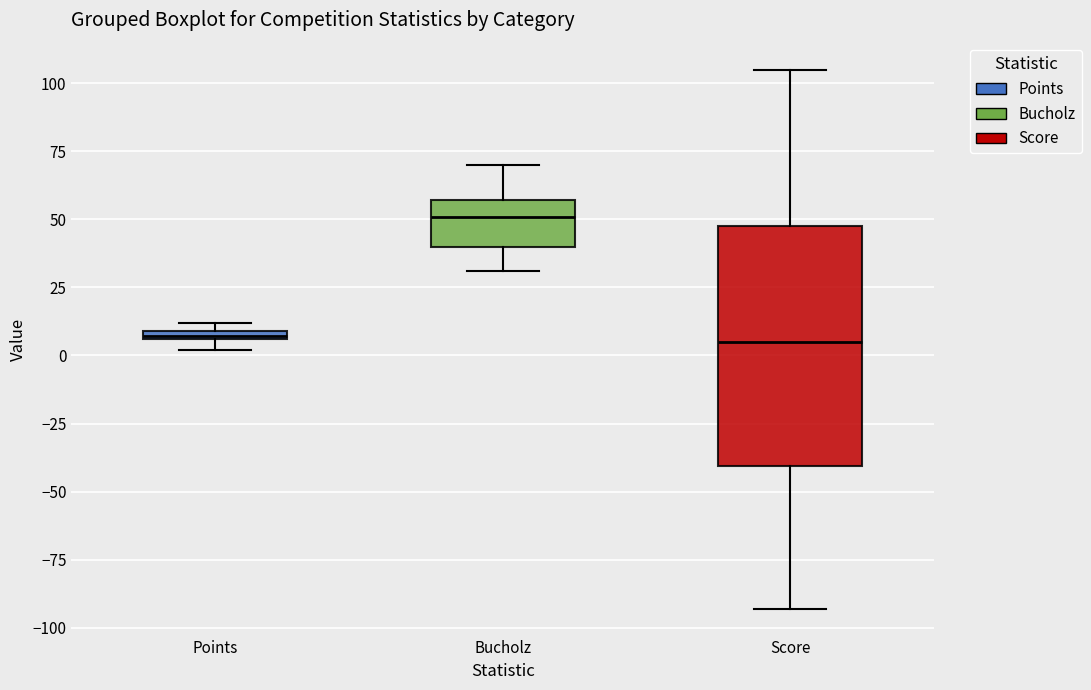

Where does the median line of the box for Score sit on the y-axis? The values are not printed on the chart, so give them approximately, as read against the axis.

5